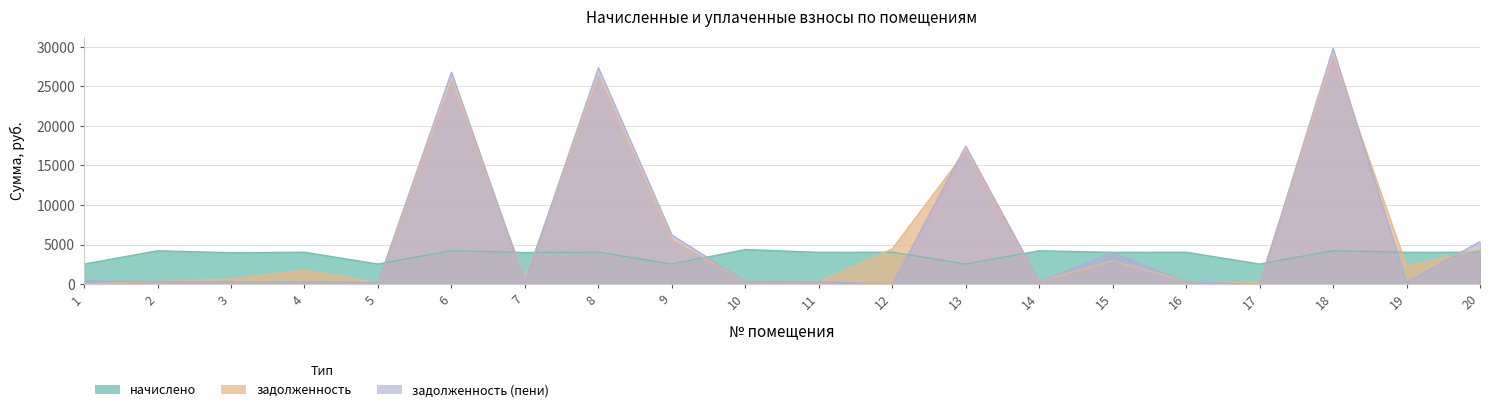

At which label is задолженность closest to 14372?

13